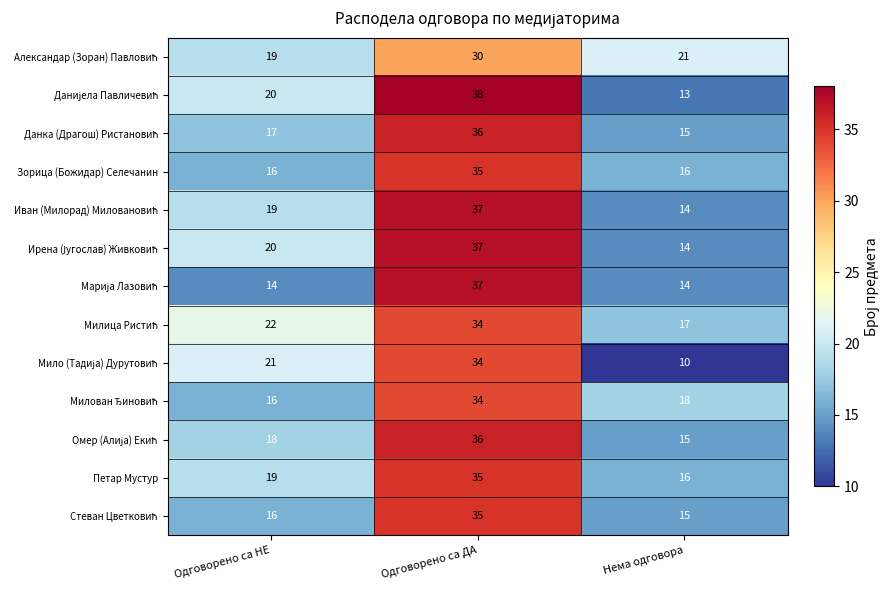

What is the maximum value shown in the chart?

38